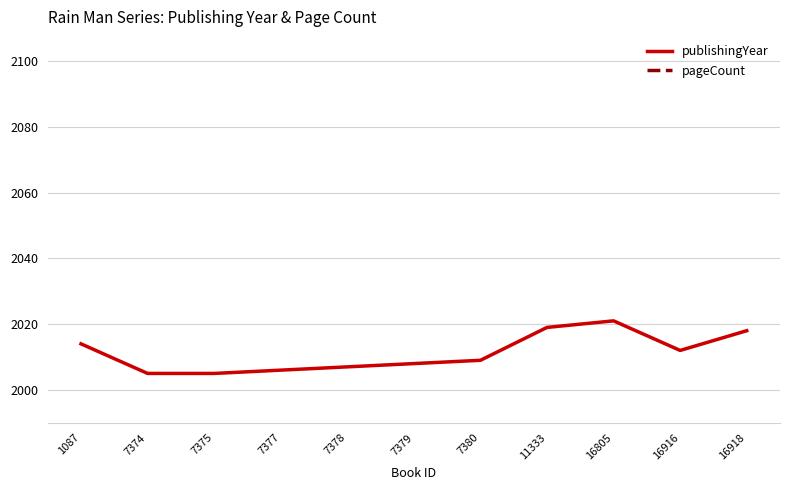

Which has a higher value, 16918 or 16805?

16805